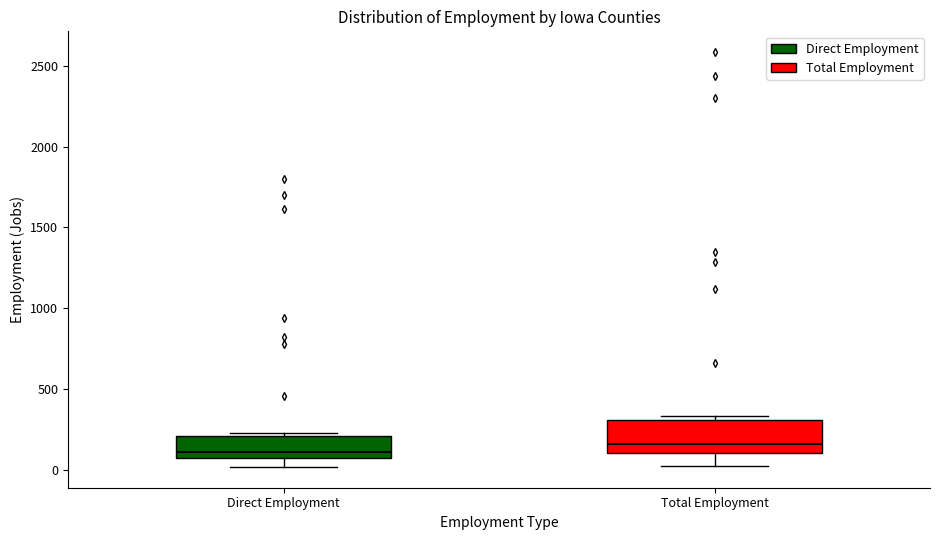

Reading left to right, transcribe this box plot: for each box, give where its median line is, the range the box spans, and where its two whiskers end, as read against the y-axis. The values are not printed on the chart, so give them approximately, as read against the axis.

Direct Employment: median 100, box 50 to 200, whiskers 0 to 250
Total Employment: median 150, box 100 to 300, whiskers 50 to 350